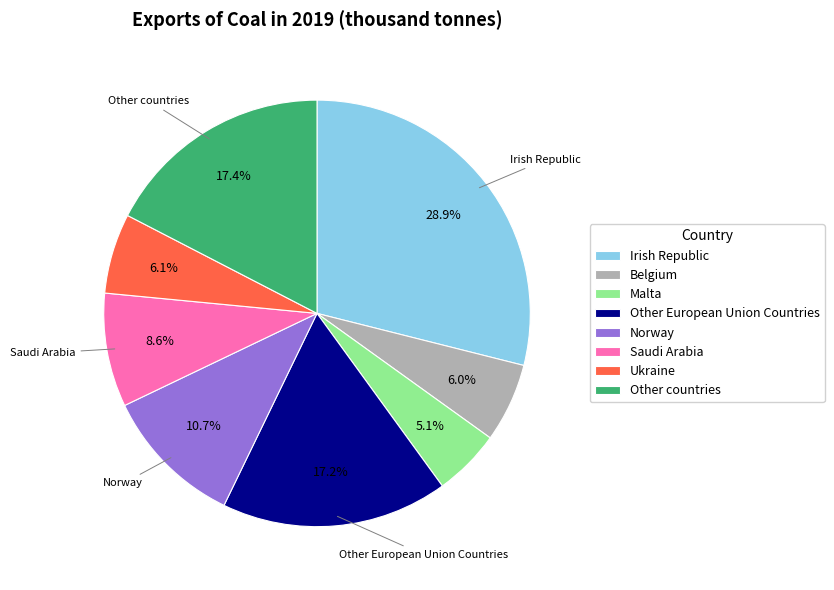

Do Saudi Arabia and Ukraine together represent more than half of the pie?

No